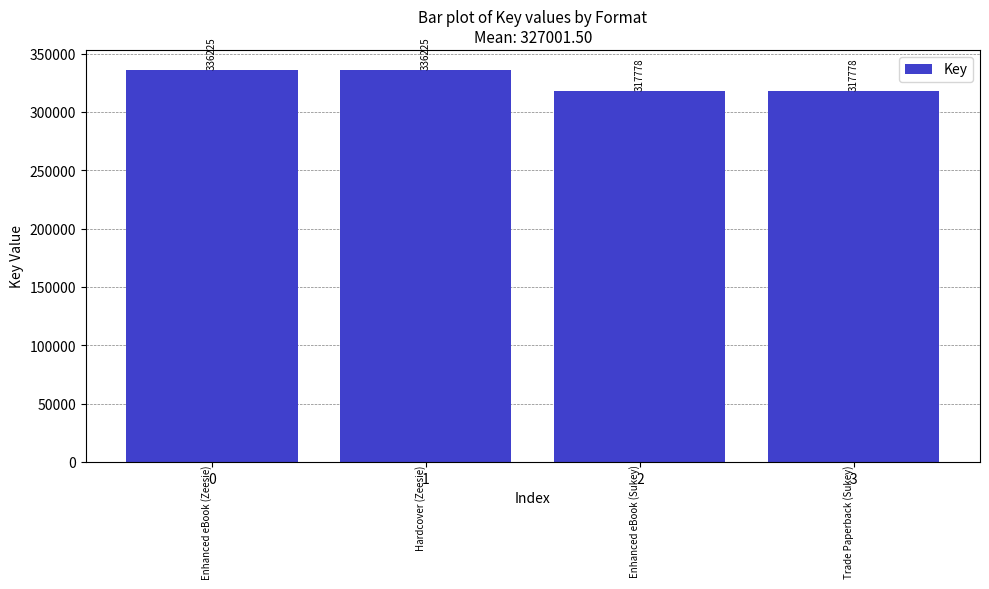

The chart shows a value of 317778 at 3. True or false?

True